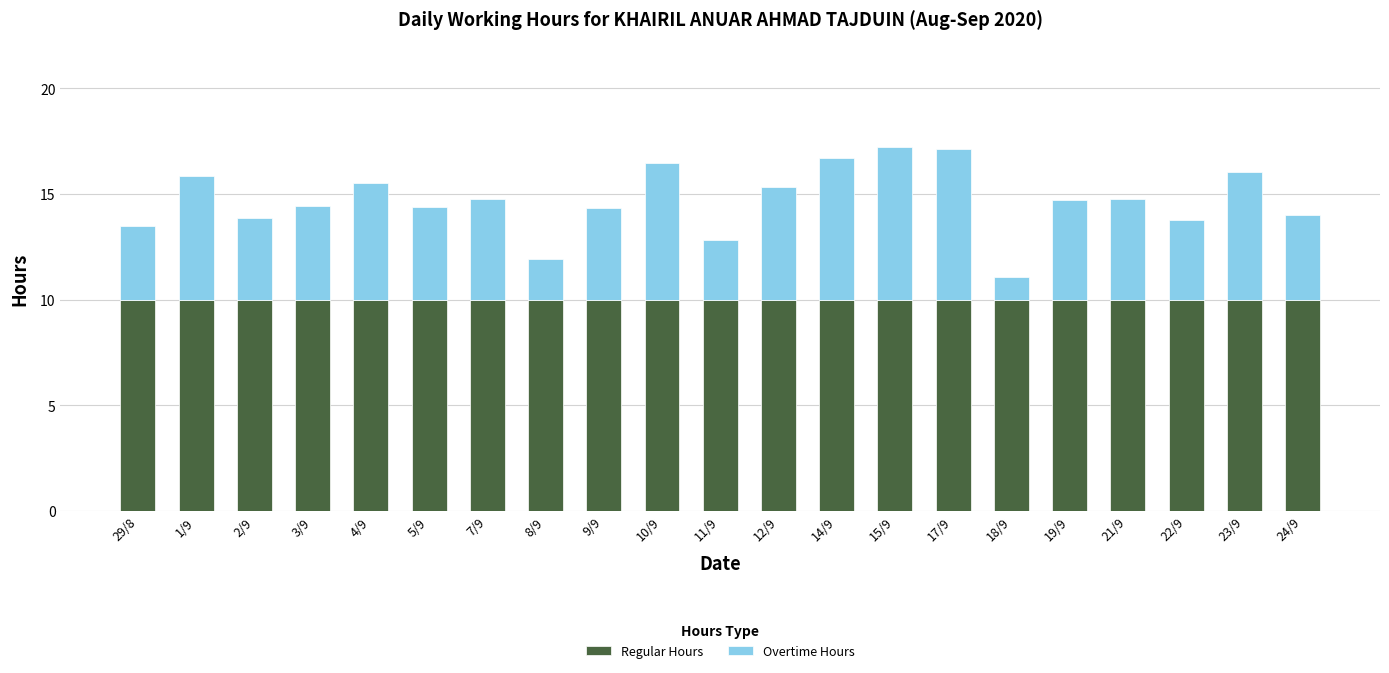

What is the total value across all series at 3/9?

14.4